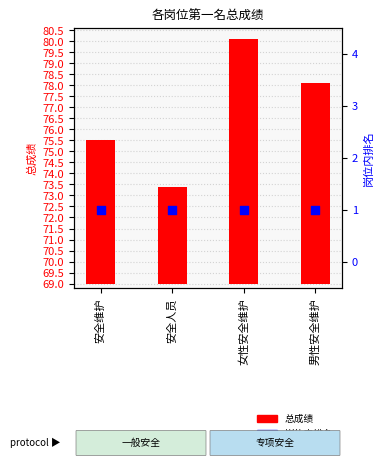

What are all the series names shown in the legend?

总成绩, 总成绩岗位内排名